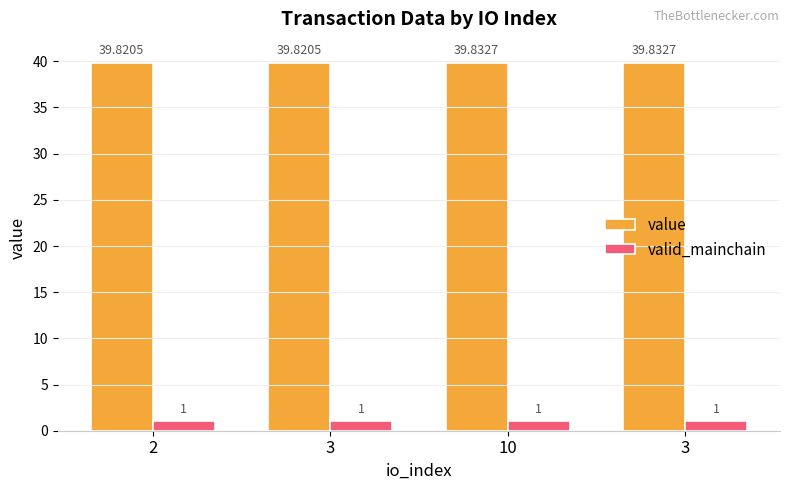

Which series changed the most between 2 and 3?

value